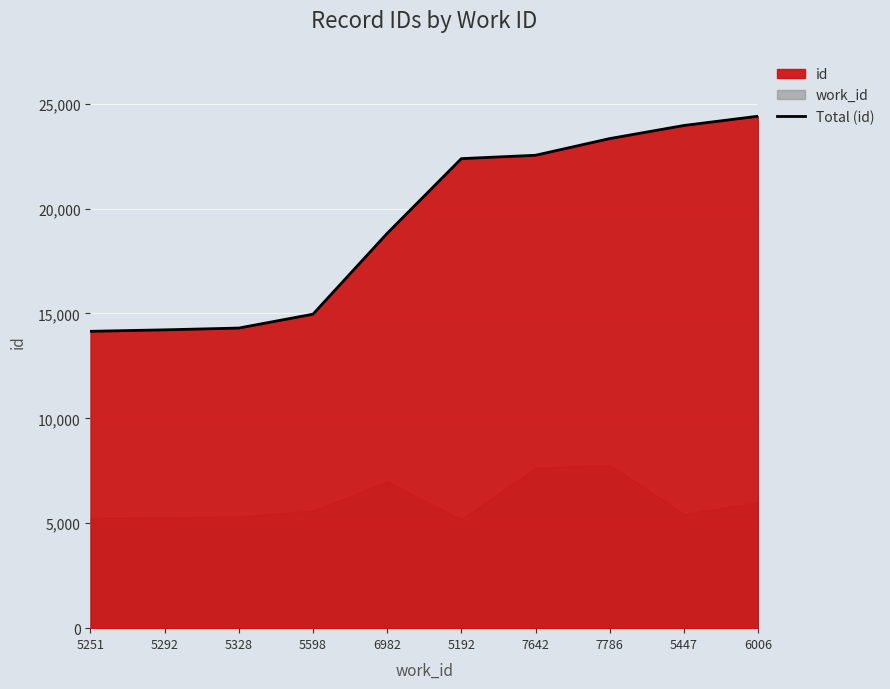

What is the smallest value displayed?

14148